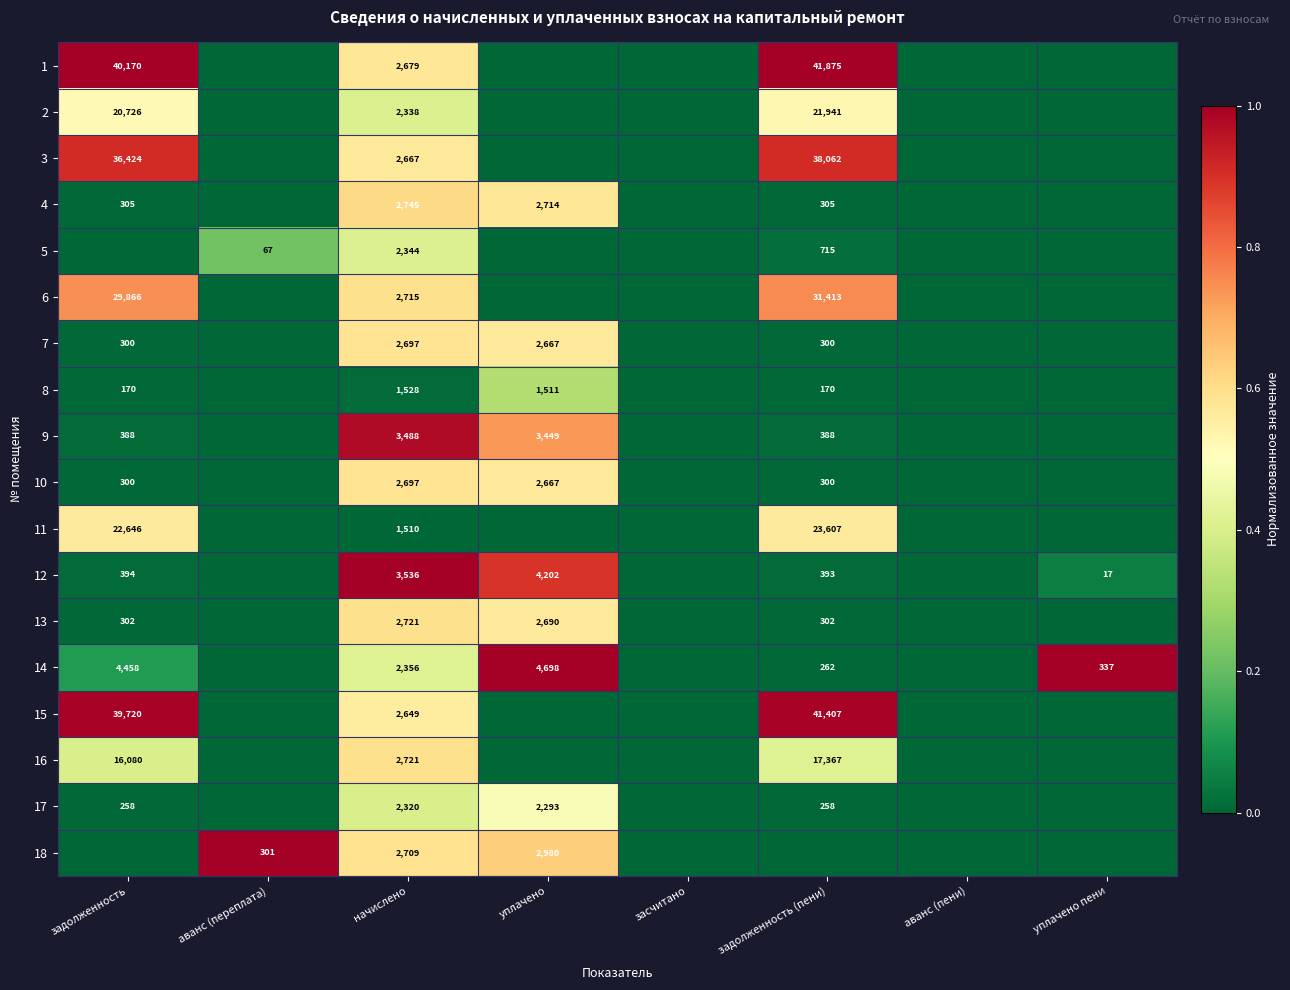

The value of 7 at начислено is 737. True or false?

False